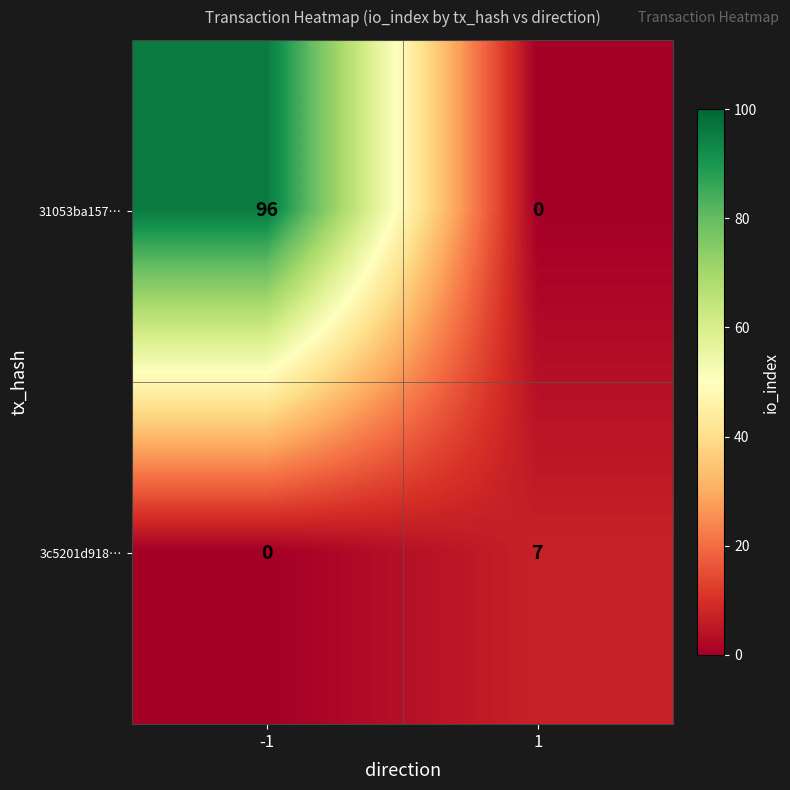

True or false: 31053ba157… has a value of 0 at 1.

True